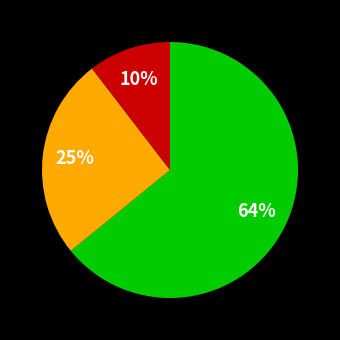

Does any single category account for the majority?

Yes